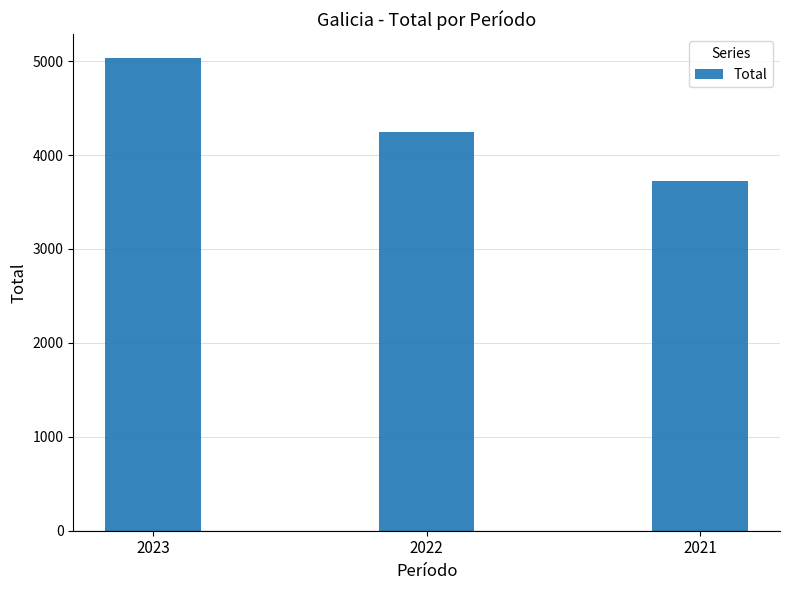

Rank the categories by value from highest to lowest.

2023, 2022, 2021